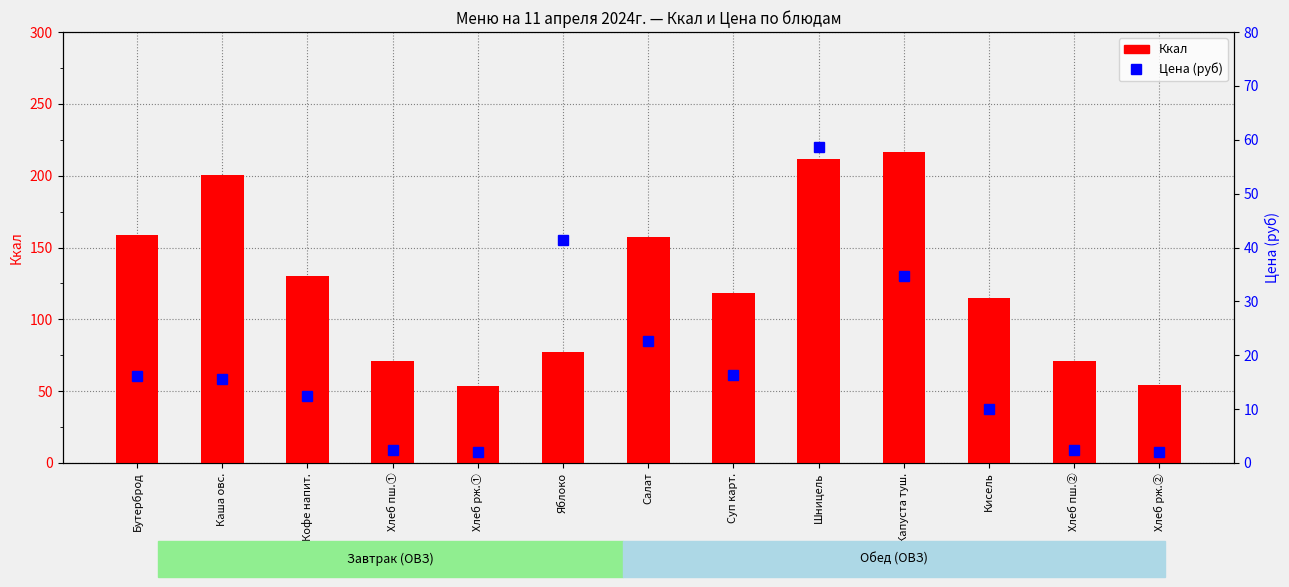

What is the sum of all Ккал values?

1634.7